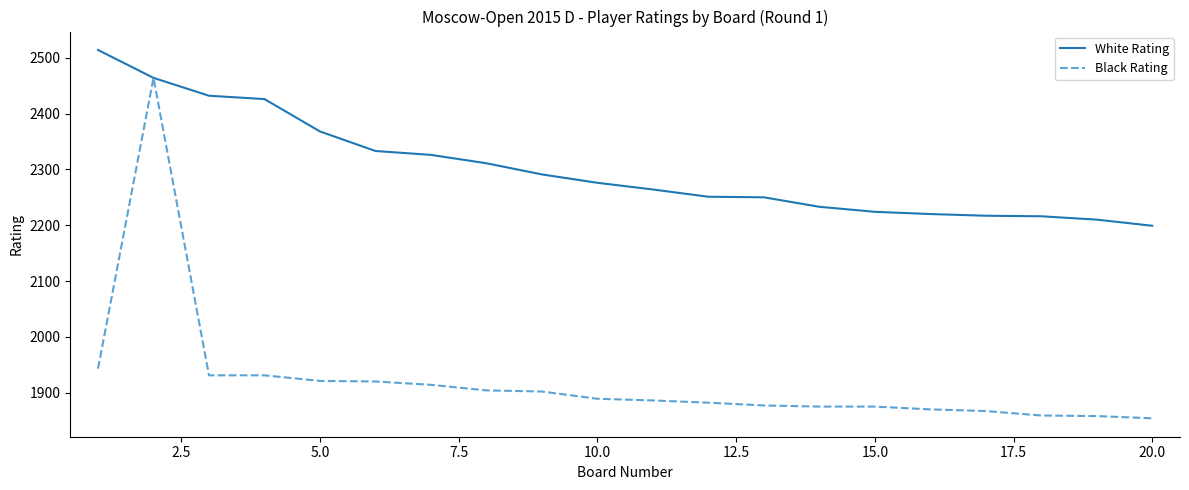

Which series has the largest range (max minus min)?

Black Rating